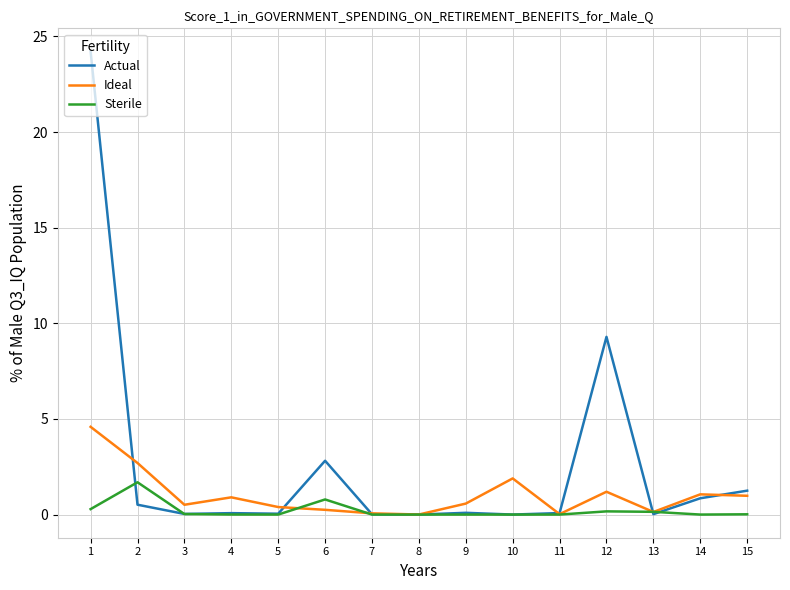

What is the total value across all series at 12?

10.6